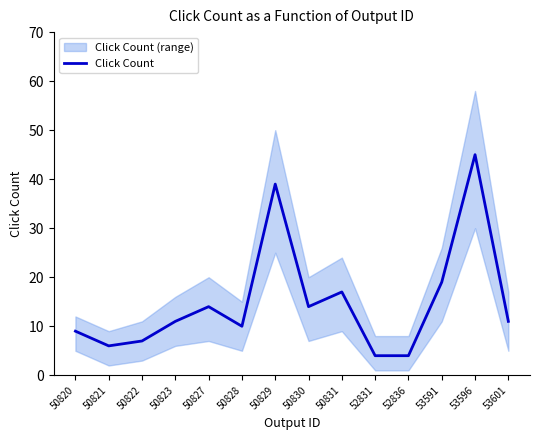

The chart shows a value of 45 at 53596. True or false?

True